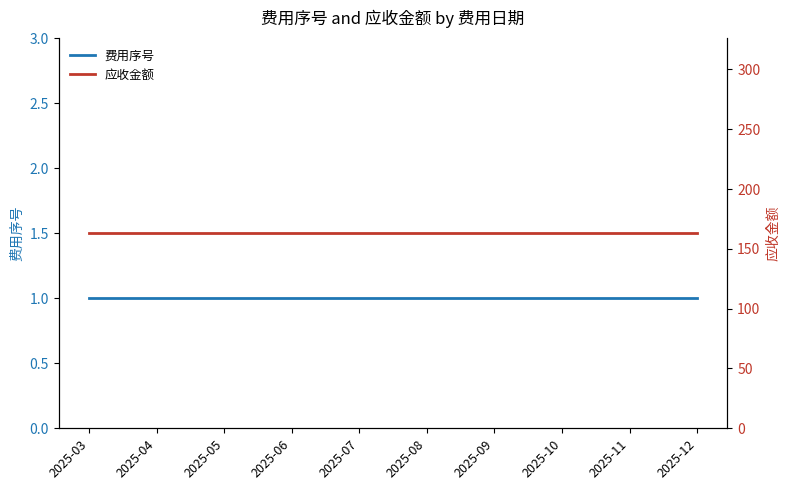

Does the chart display data point markers on the line(s)?

No